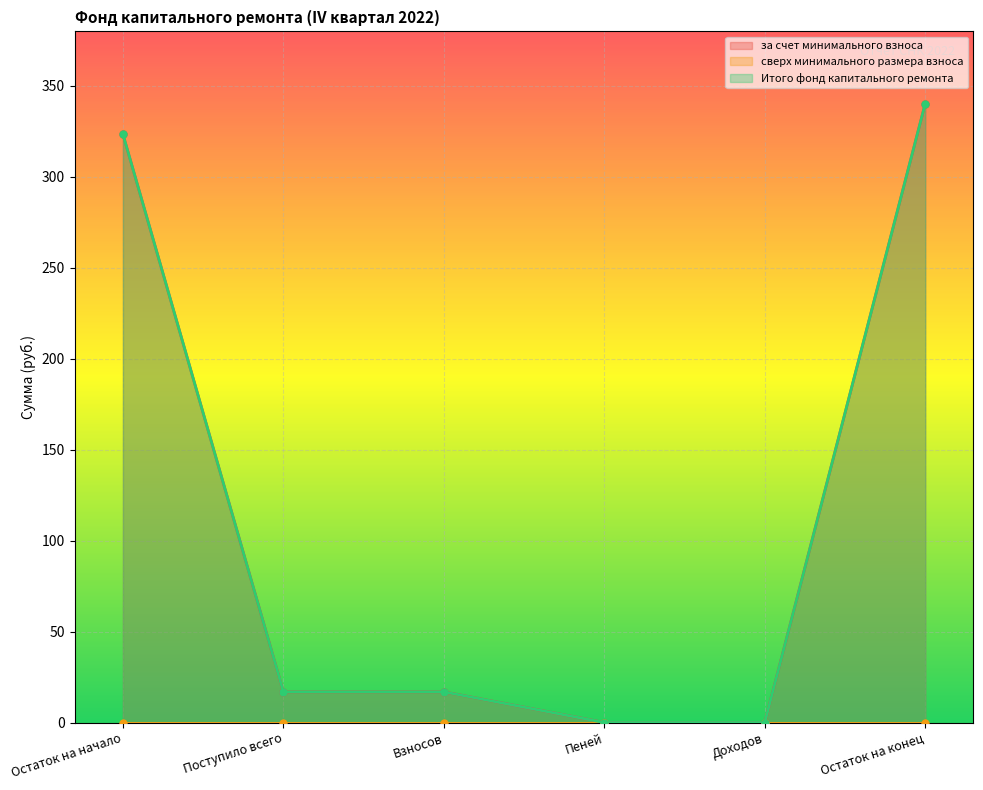

At which label is за счет минимального взноса closest to 170?

Поступило всего